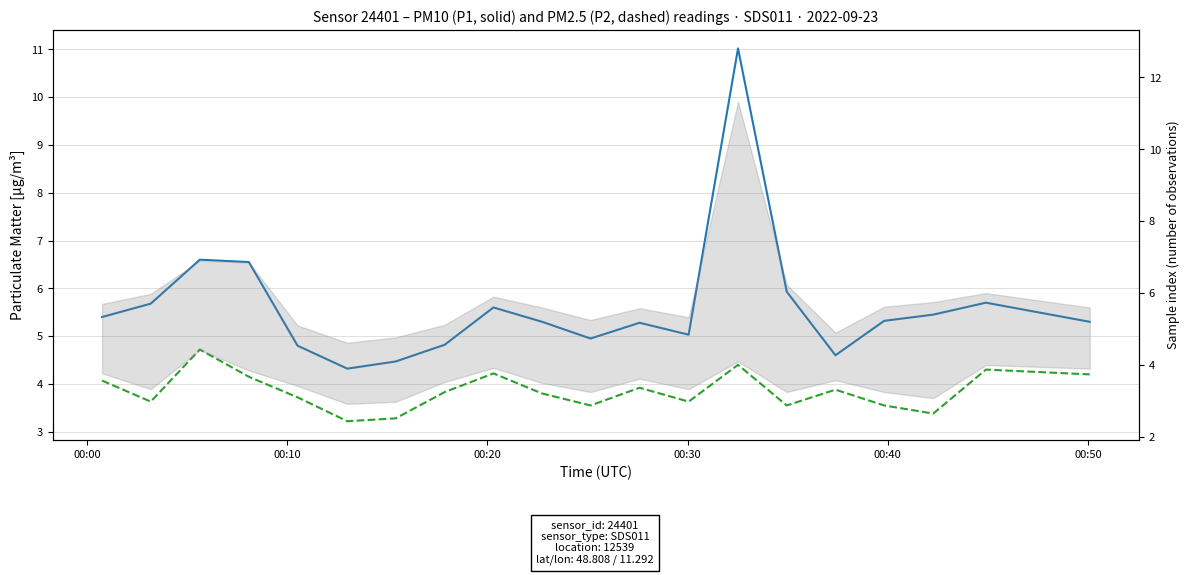

What is the maximum value for P1 (PM10)?

11.0